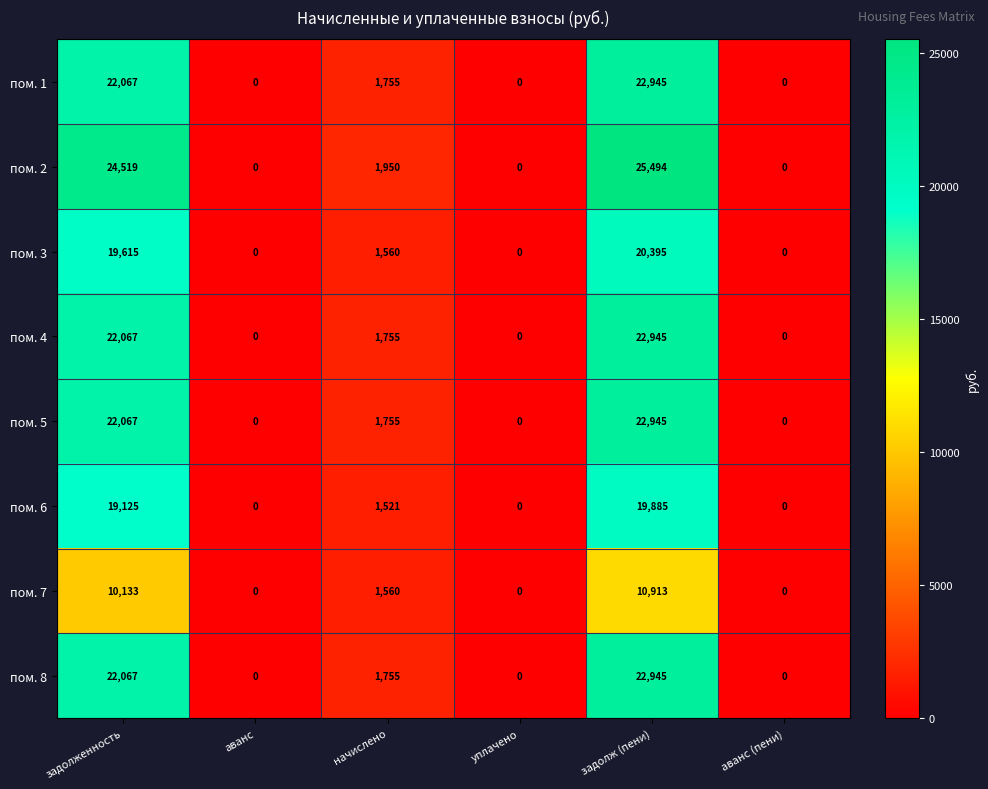

Is it true that пом. 1 equals 8680 at аванс (пени)?

False